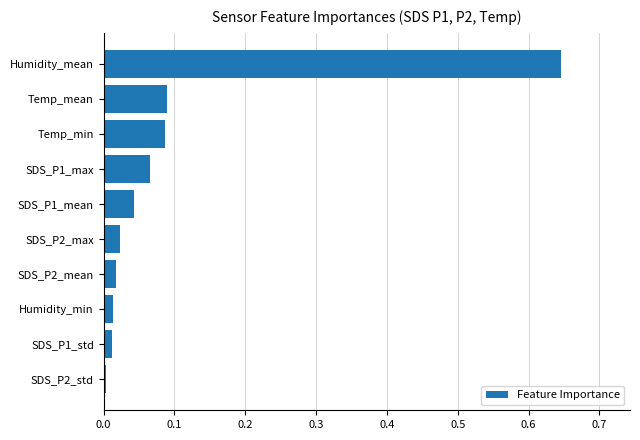

The chart shows a value of 0.0 at Temp_mean. True or false?

False